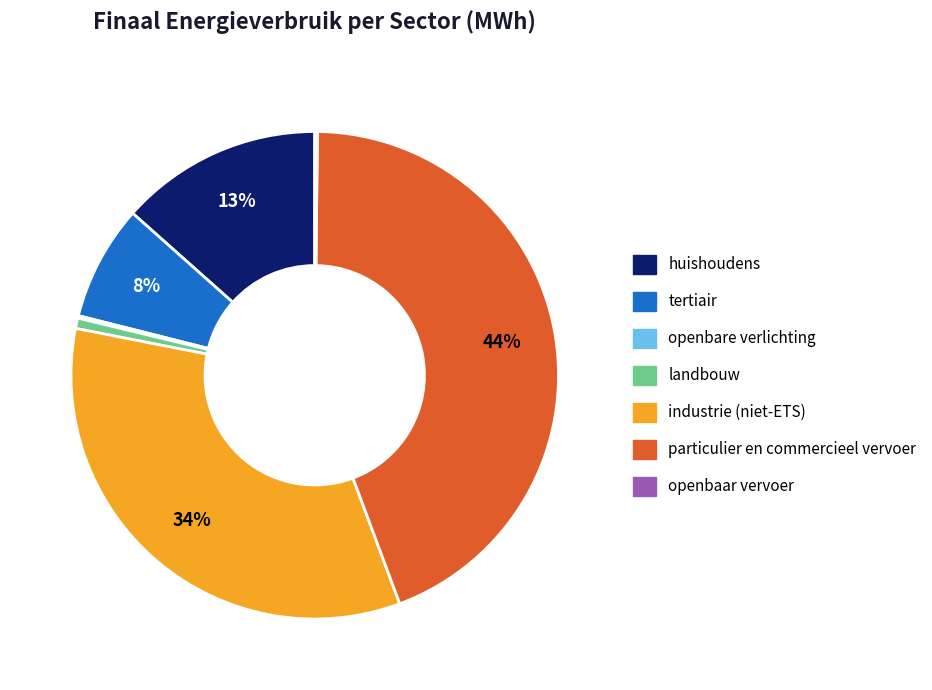

What is the largest slice in the pie chart?

particulier en commercieel vervoer